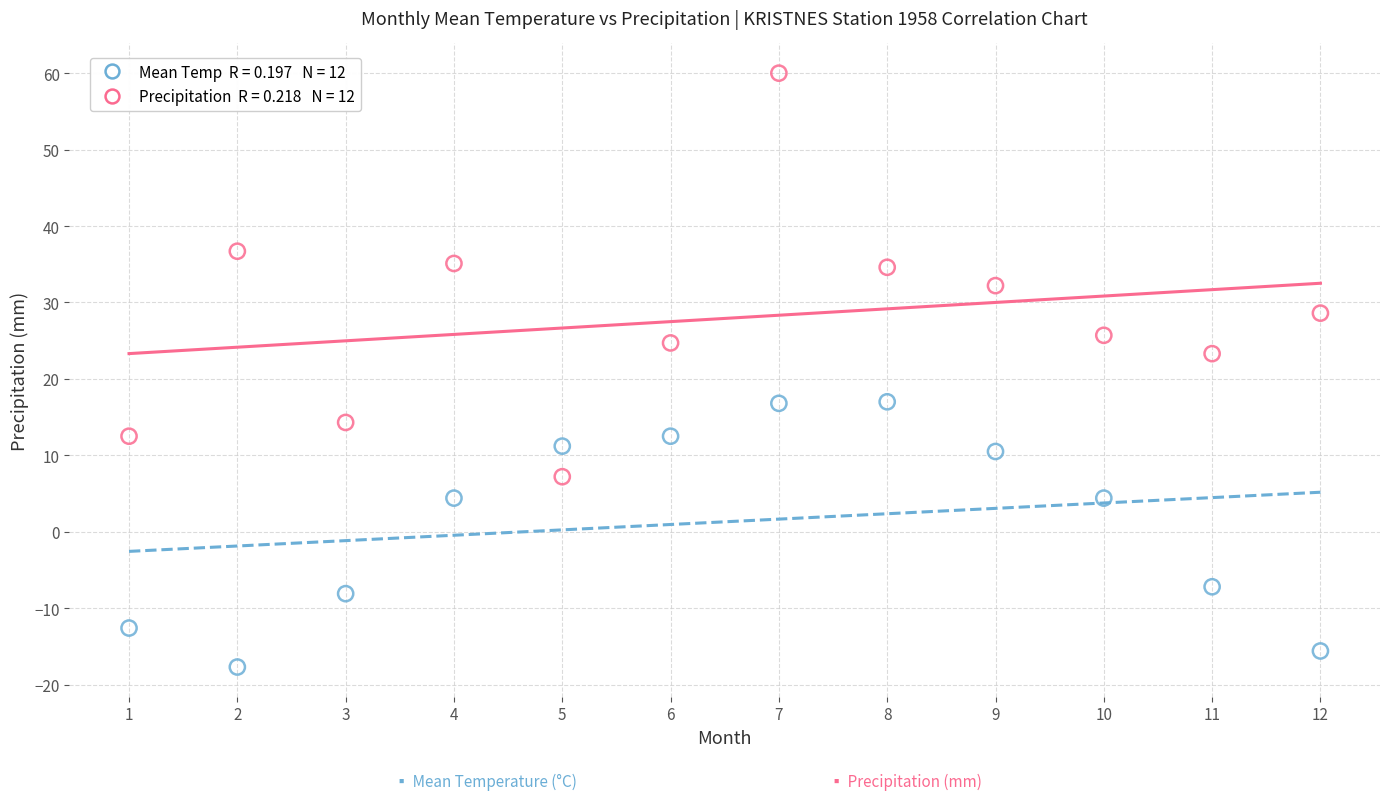

Across all data points, what is the range of Y values (max minus min)?

77.7